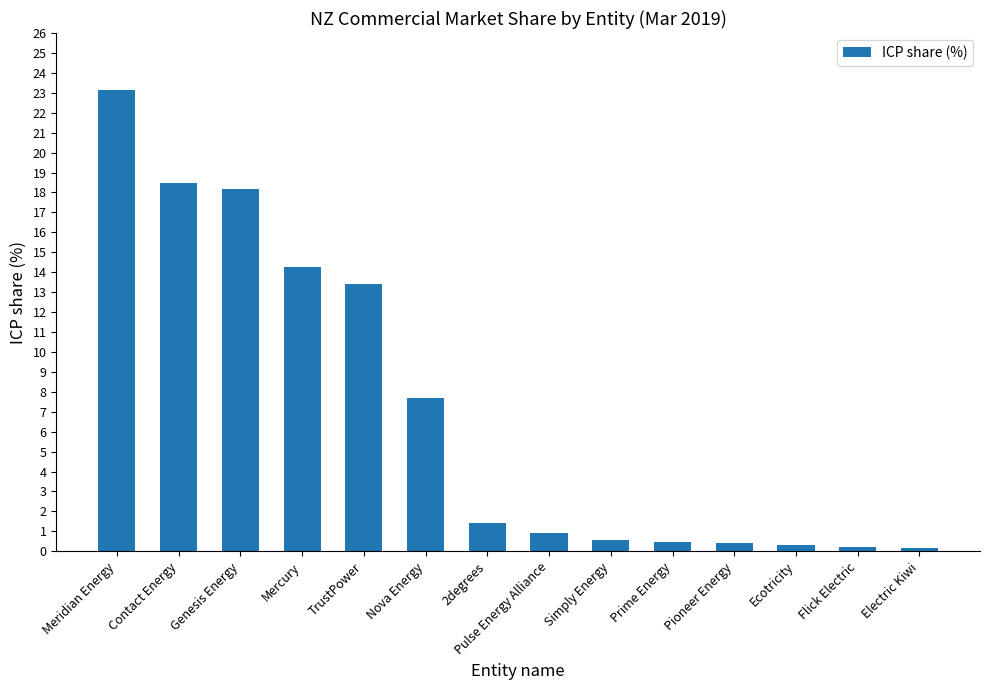

What is the label of the 14th bar from the right?

Meridian Energy